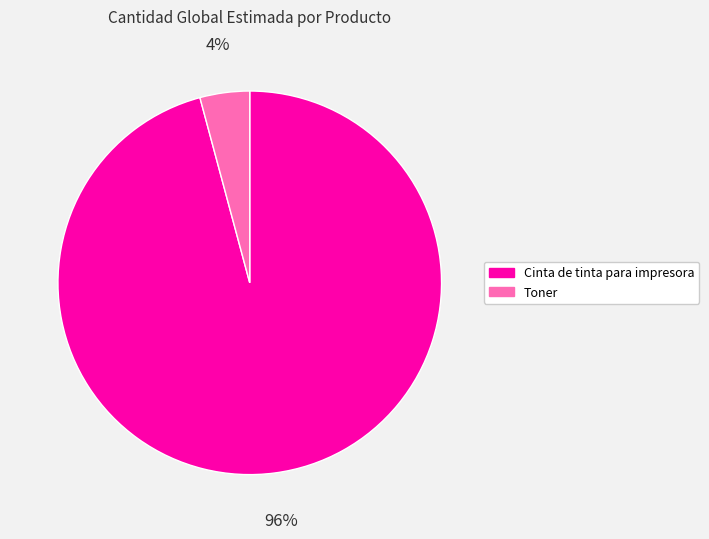

To the nearest percent, what portion does Toner represent?

4%